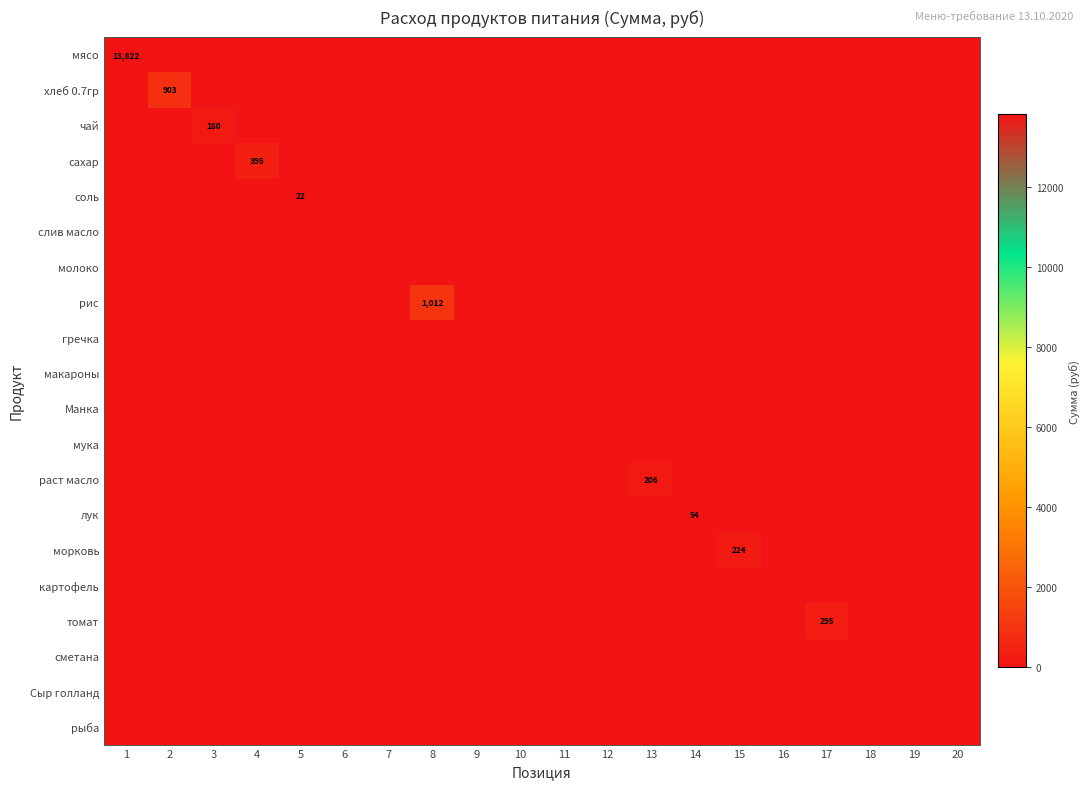

At which category is the sum across all series the highest?

1